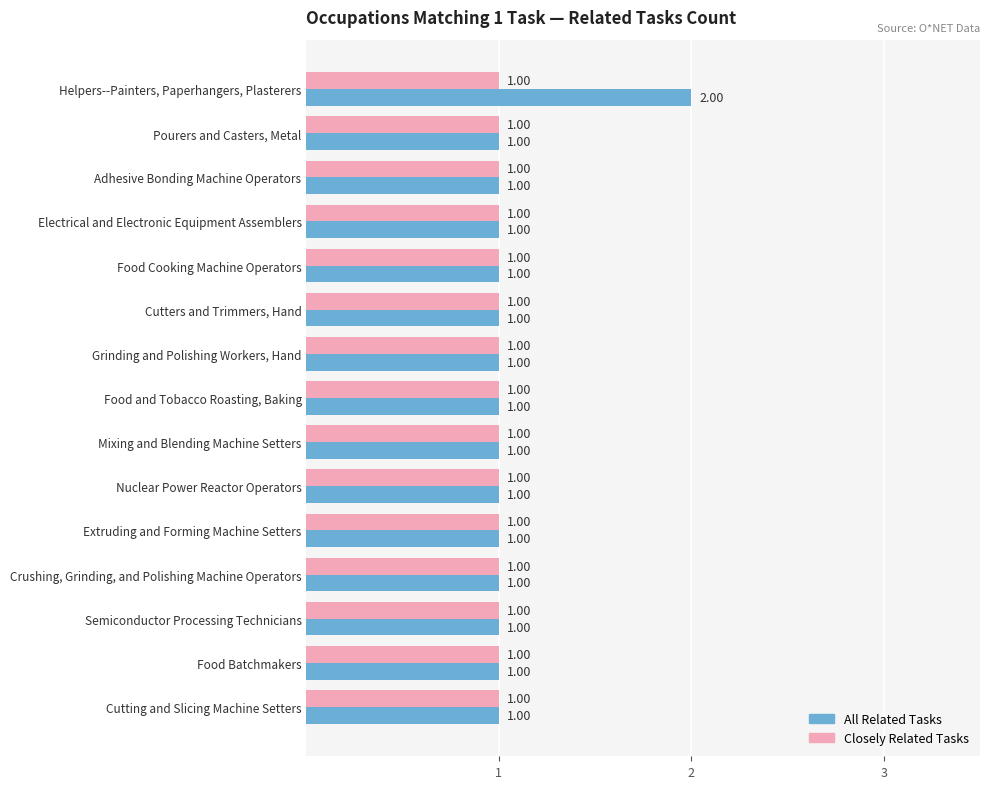

What is the sum of all All Related Tasks values?

16